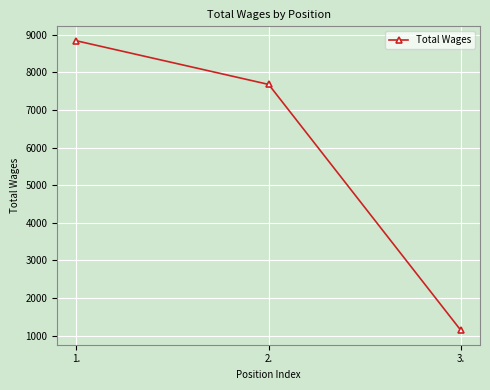

Rank the categories by value from lowest to highest.

3., 2., 1.